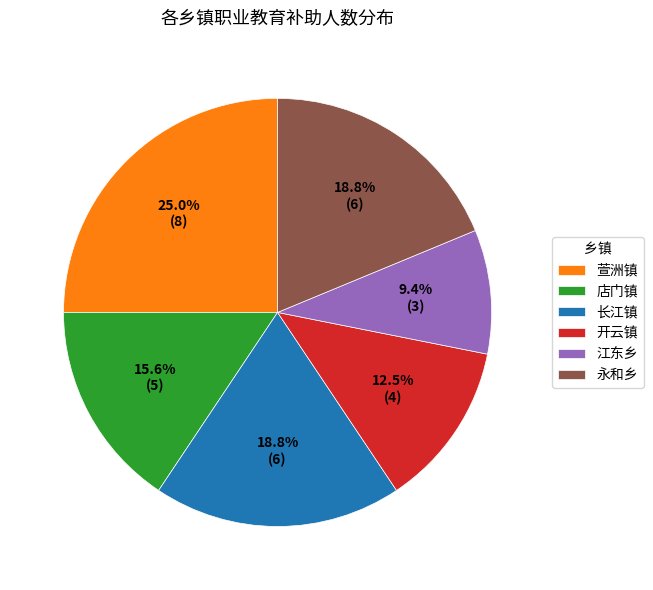

To the nearest percent, what is the average slice percentage?

17%